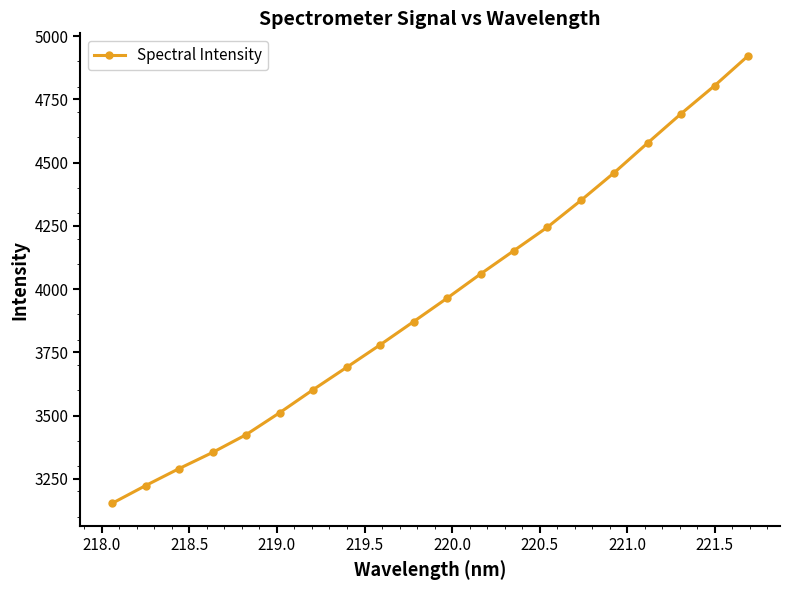

What is the value of the 4th point from the left?

3354.3